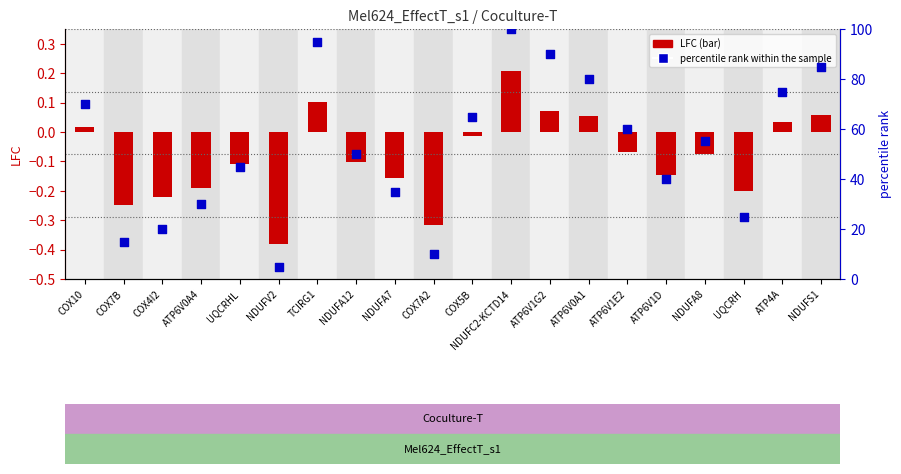

What is the total value across all series at UQCRH?

24.8